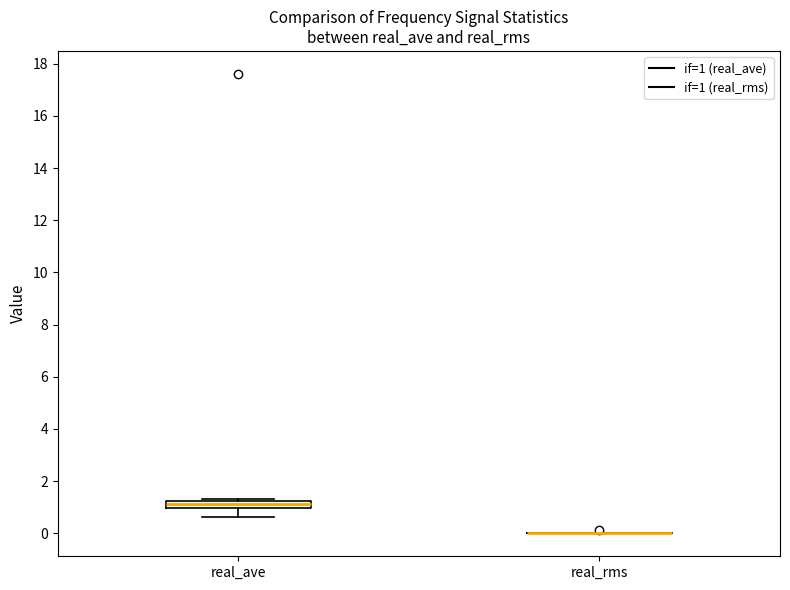

Where is the upper edge of the box for real_ave on the y-axis? The values are not printed on the chart, so give them approximately, as read against the axis.

1.2